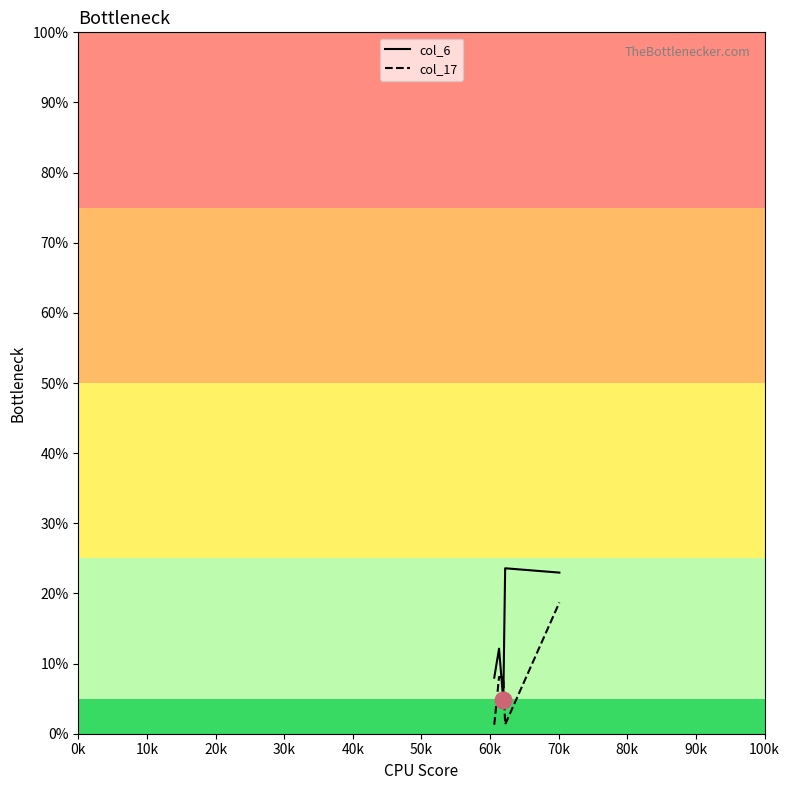

Which series has the largest total across all categories?

col_6